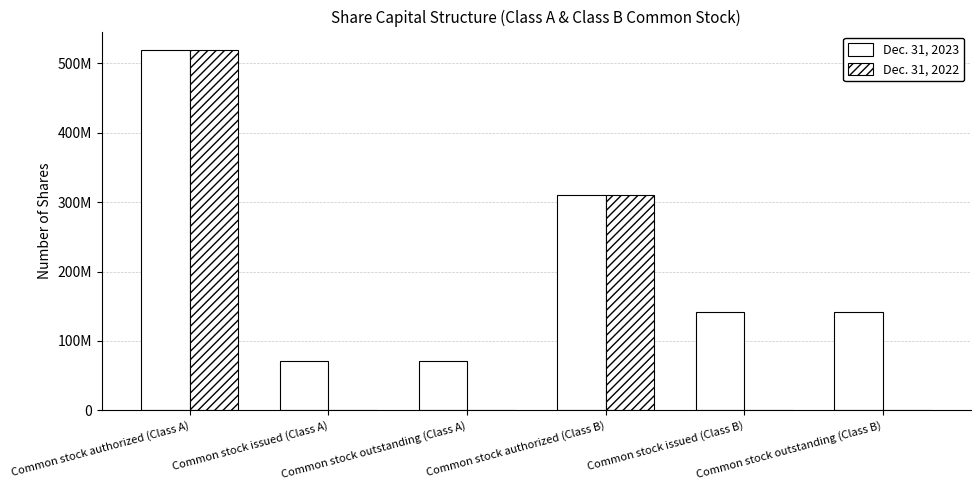

What is the label of the 2nd bar from the right?

Common stock issued (Class B)